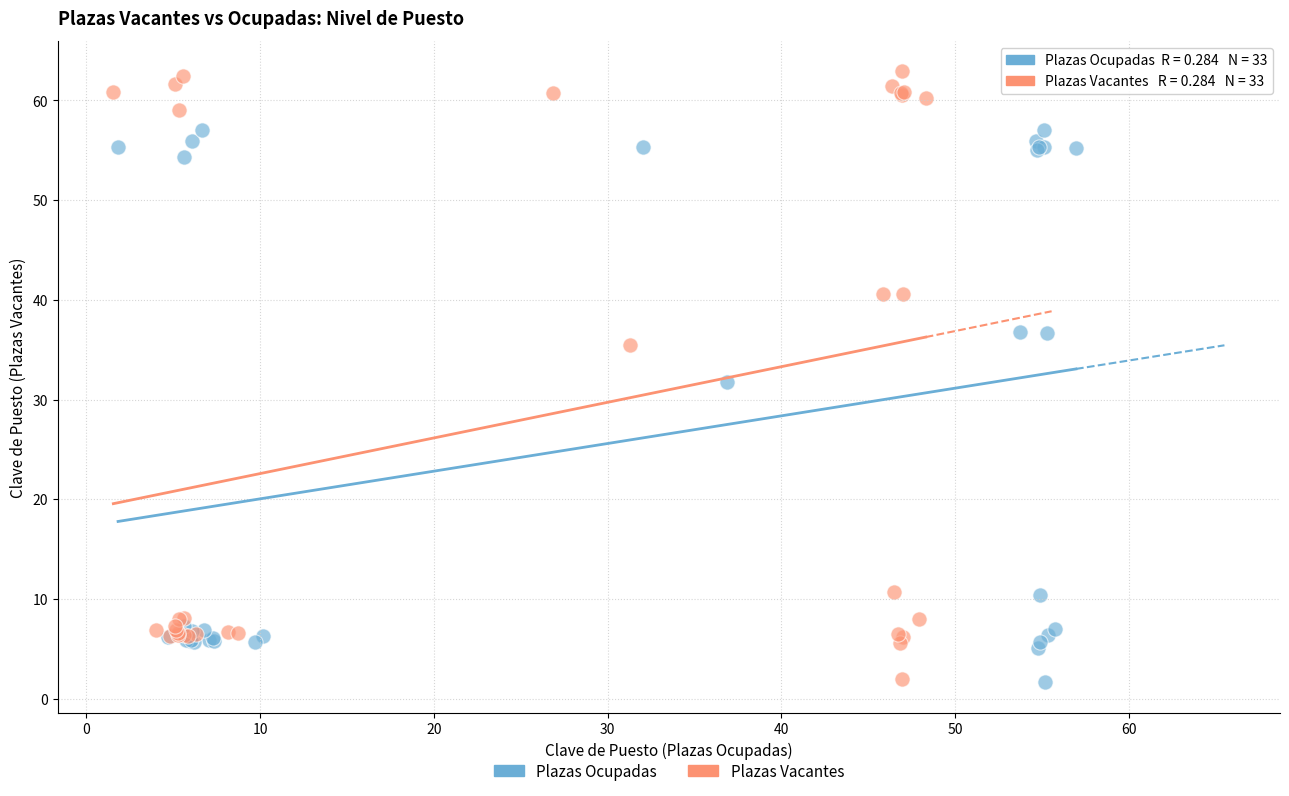

What are all the series names shown in the legend?

Plazas Ocupadas, Plazas Vacantes